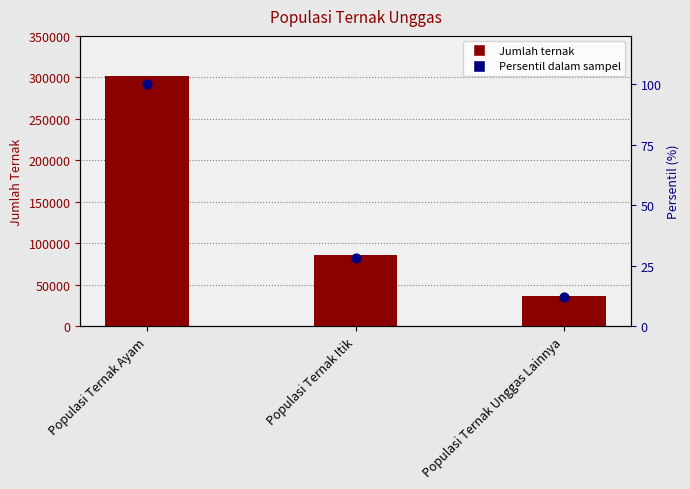

Which series contains the highest Y value?

Jumlah